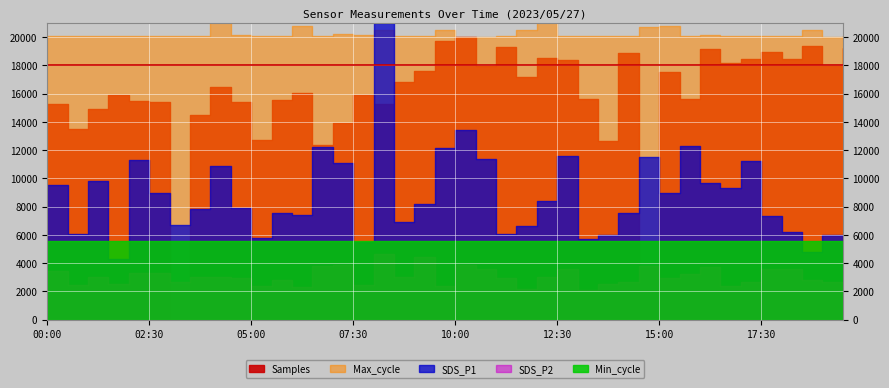

At which category is the sum across all series the highest?

09:30